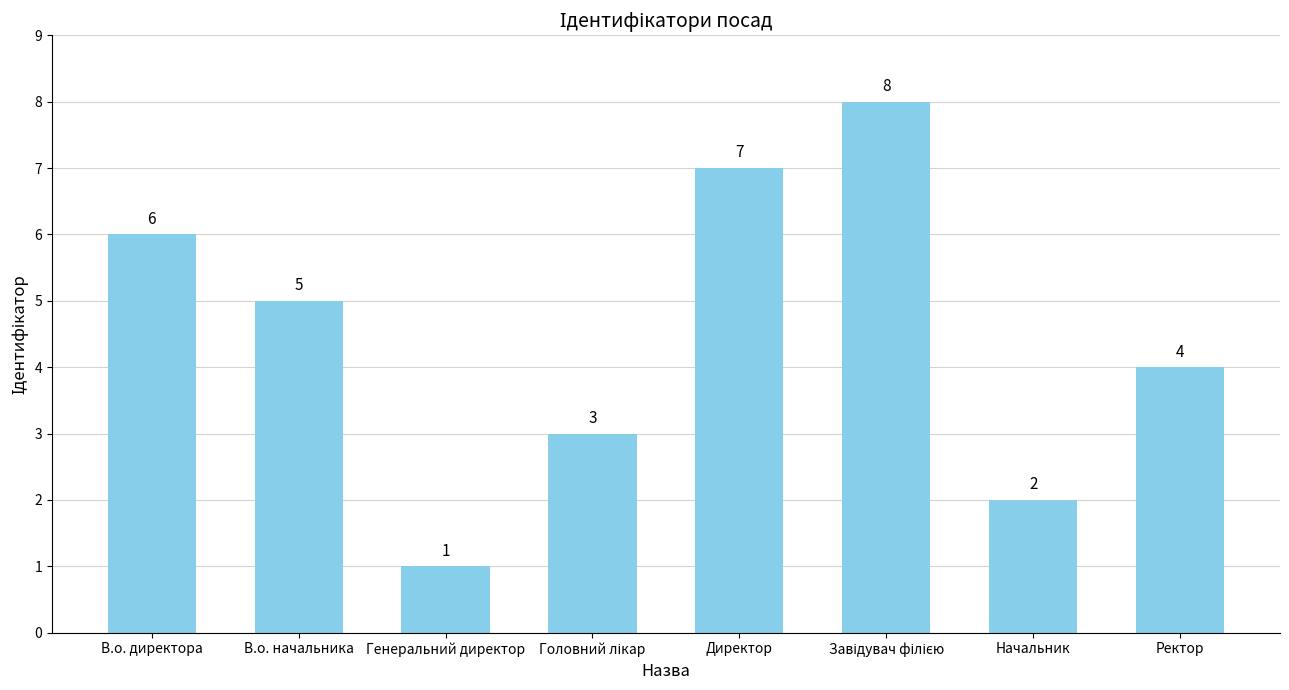

Reading right to left, extract all data points from this chart.

4	2	8	7	3	1	5	6